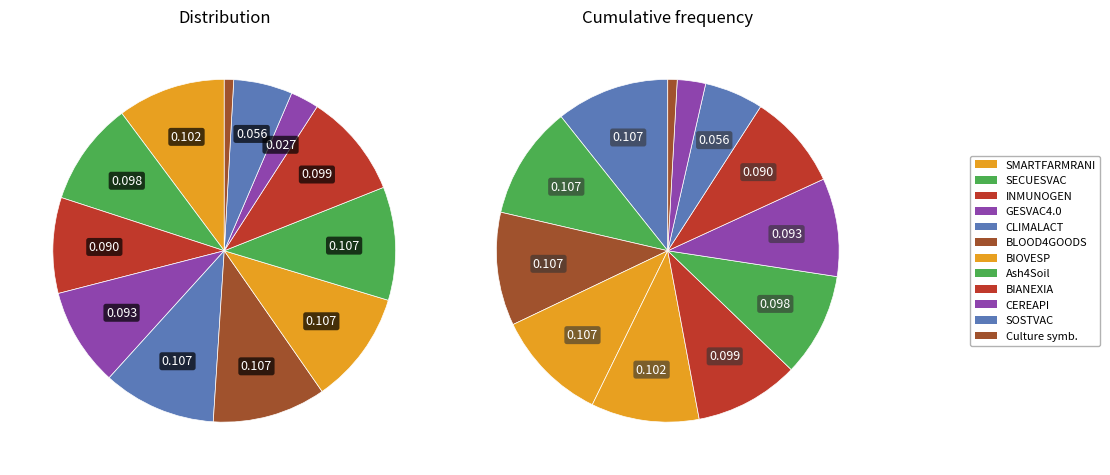

True or false: CEREAPI accounts for 13% of the total.

False